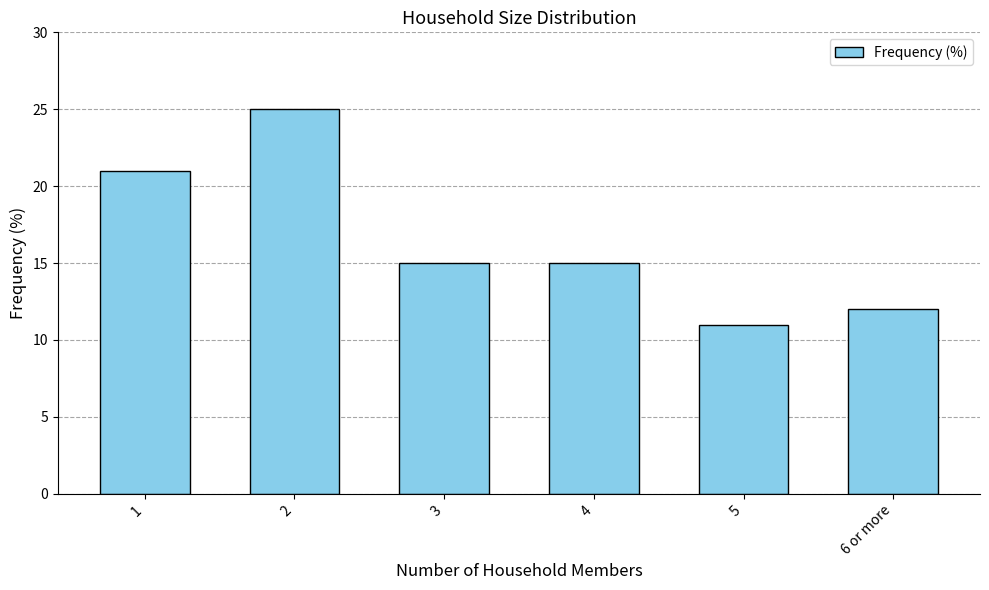

Reading left to right, transcribe all the data shown in this chart.

21	25	15	15	11	12